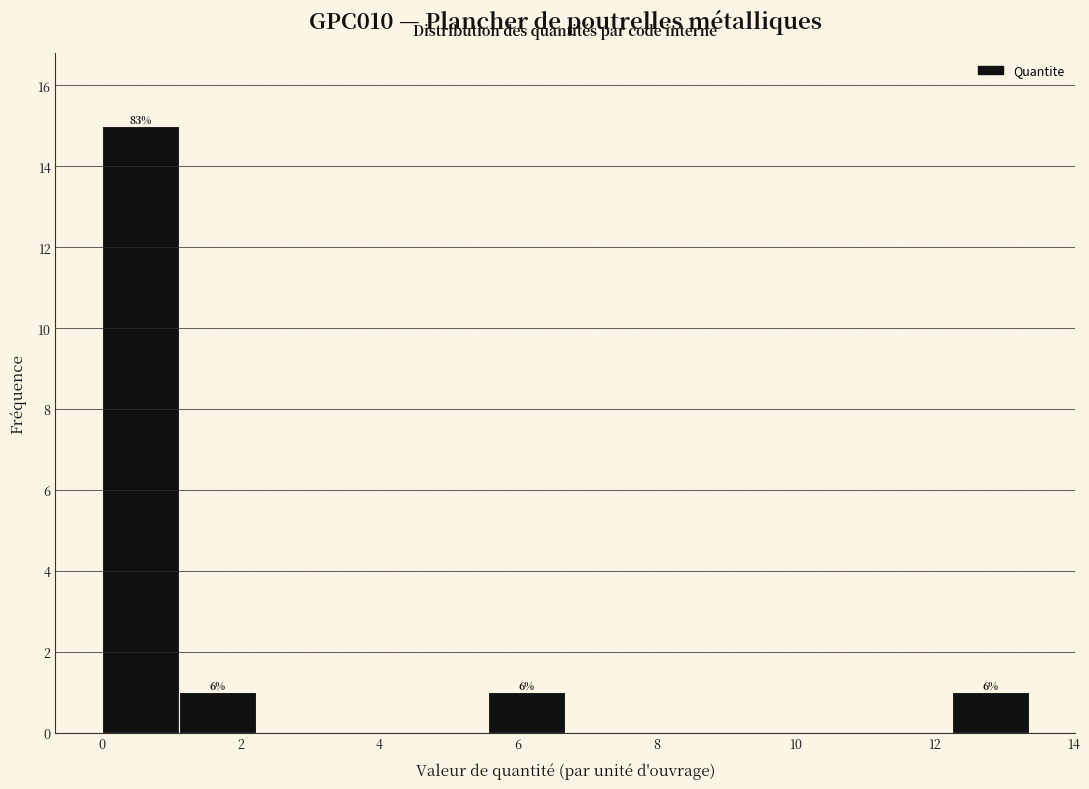

Over which range of the x-axis is the bar tallest?

0.0 to 1.2